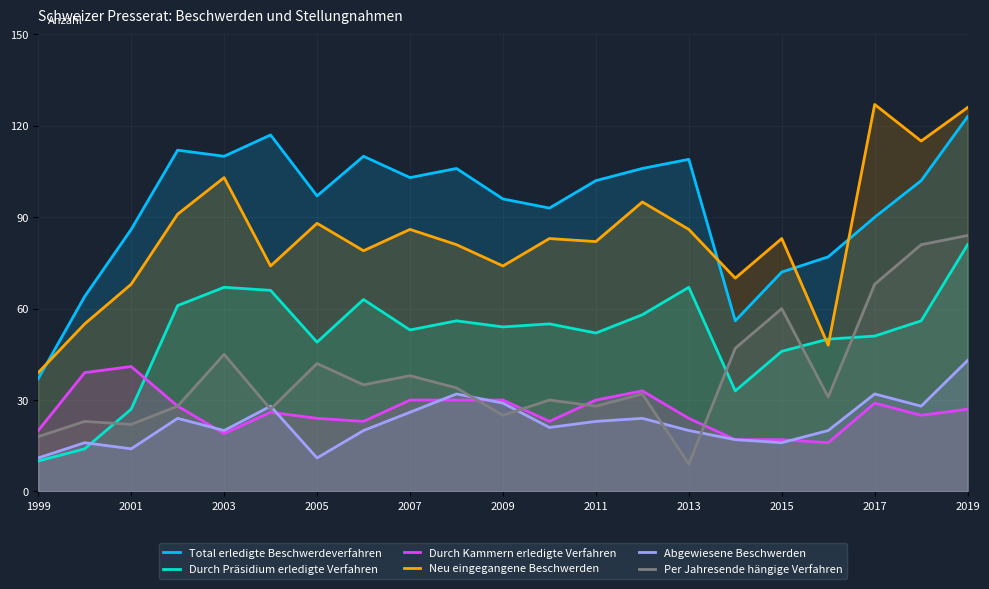

Which series has the largest total across all categories?

Total erledigte Beschwerdeverfahren